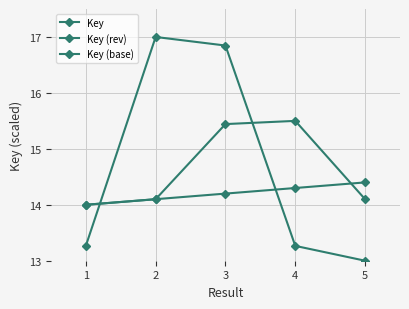

What is the average value of the Key series?

14.7